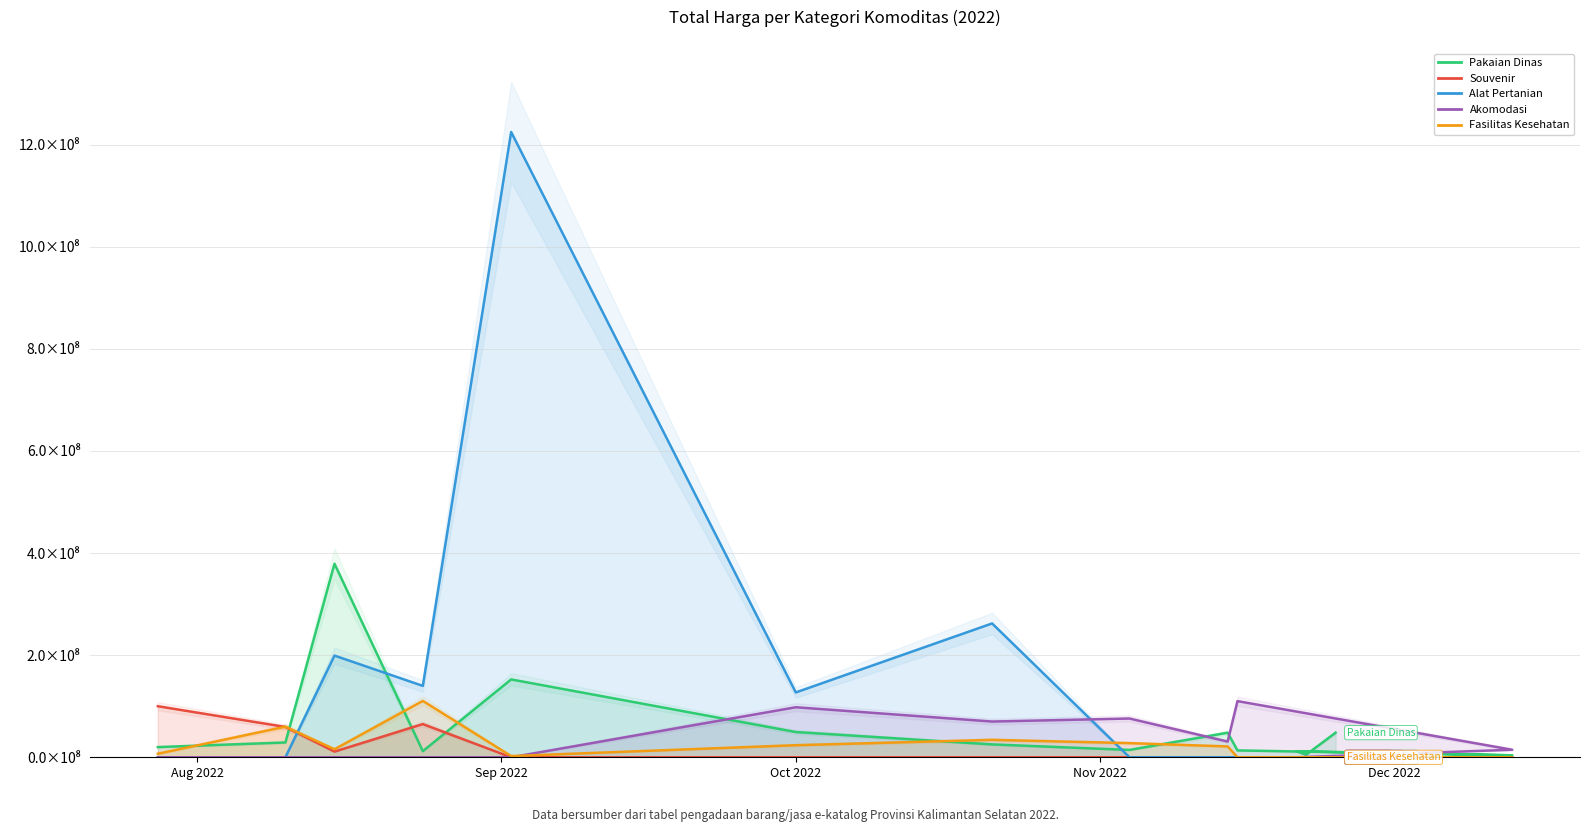

How many interior local peaks does the Fasilitas Kesehatan series have?

3